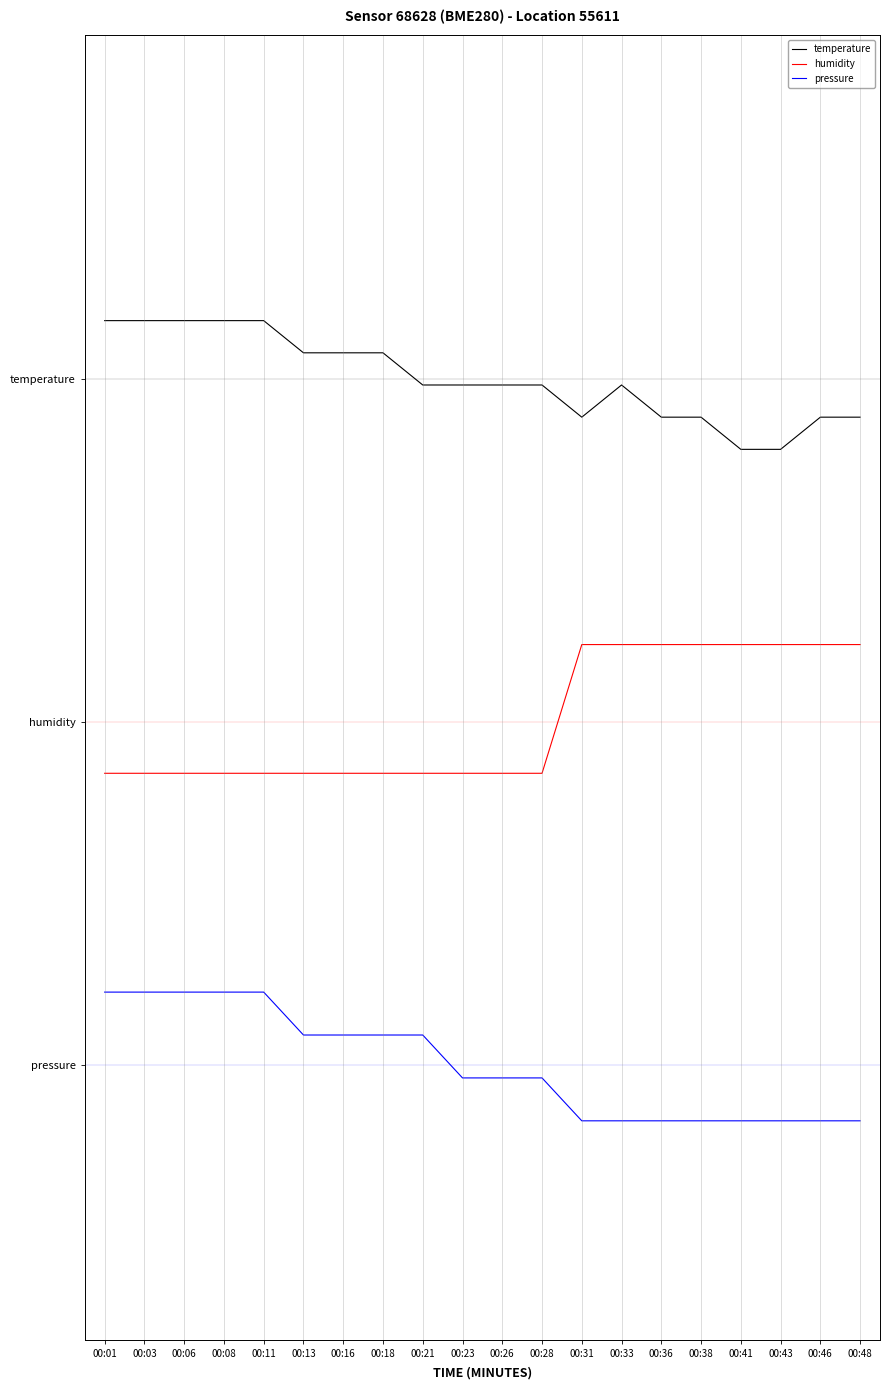

True or false: humidity and pressure cross at least once.

False